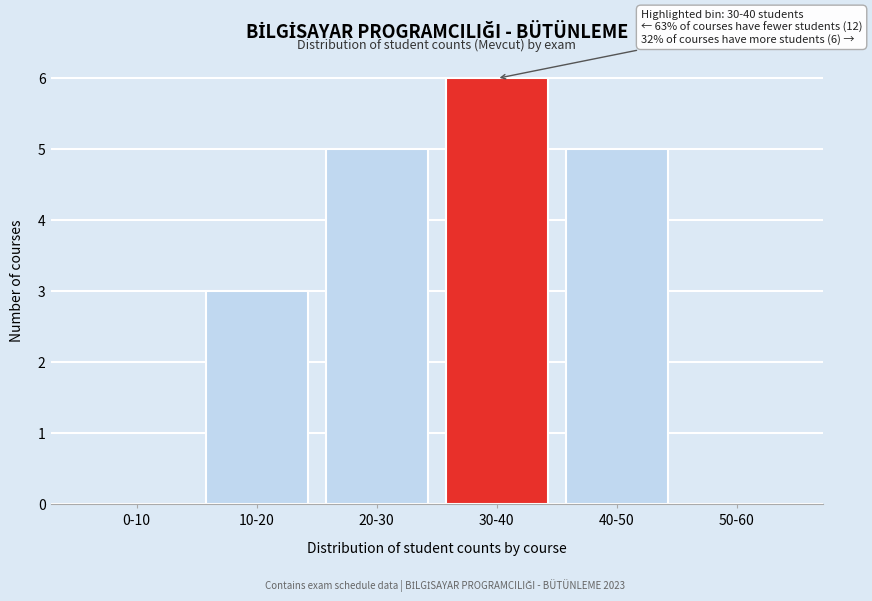

Reading right to left, extract all data points from this chart.

50-60=0	40-50=5	30-40=6	20-30=5	10-20=3	0-10=0